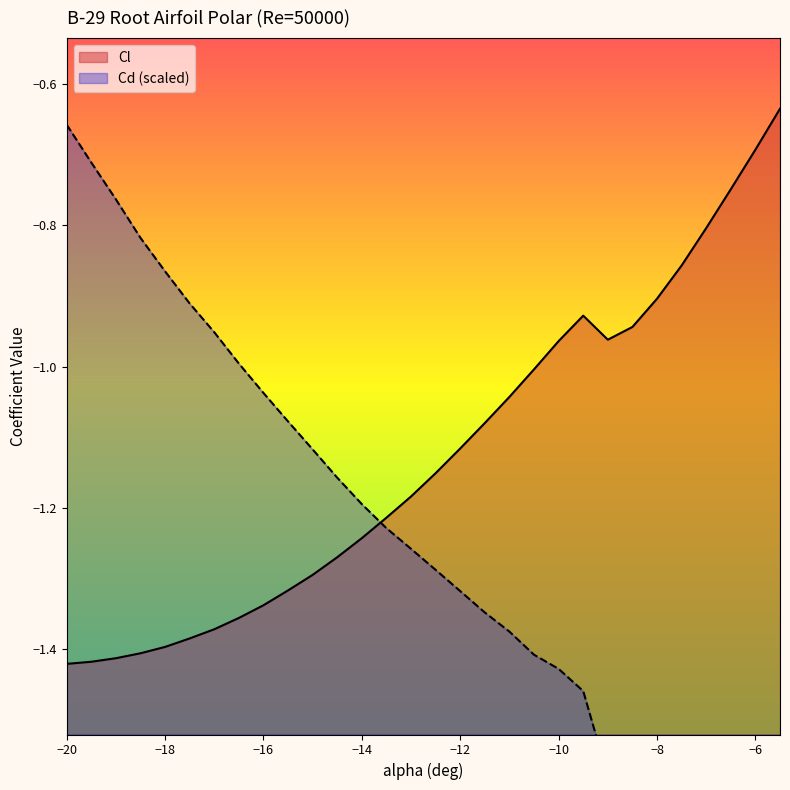

What position from the right is -14.5?

19